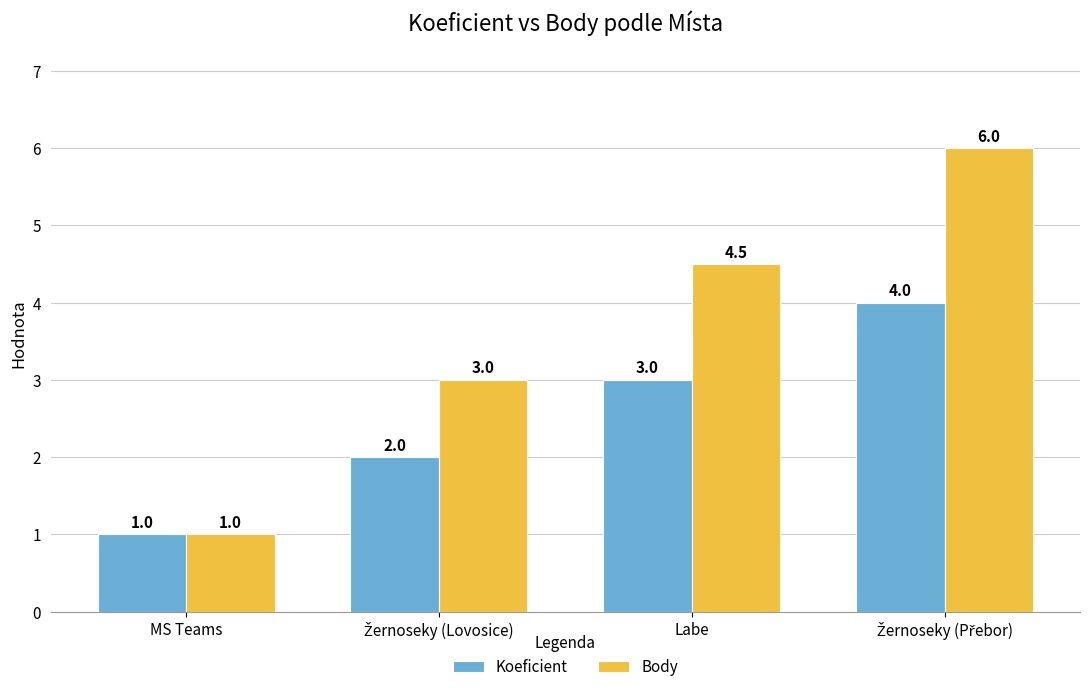

Reading left to right, extract all data points from this chart.

Koeficient: 1.0	2.0	3.0	4.0
Body: 1.0	3.0	4.5	6.0